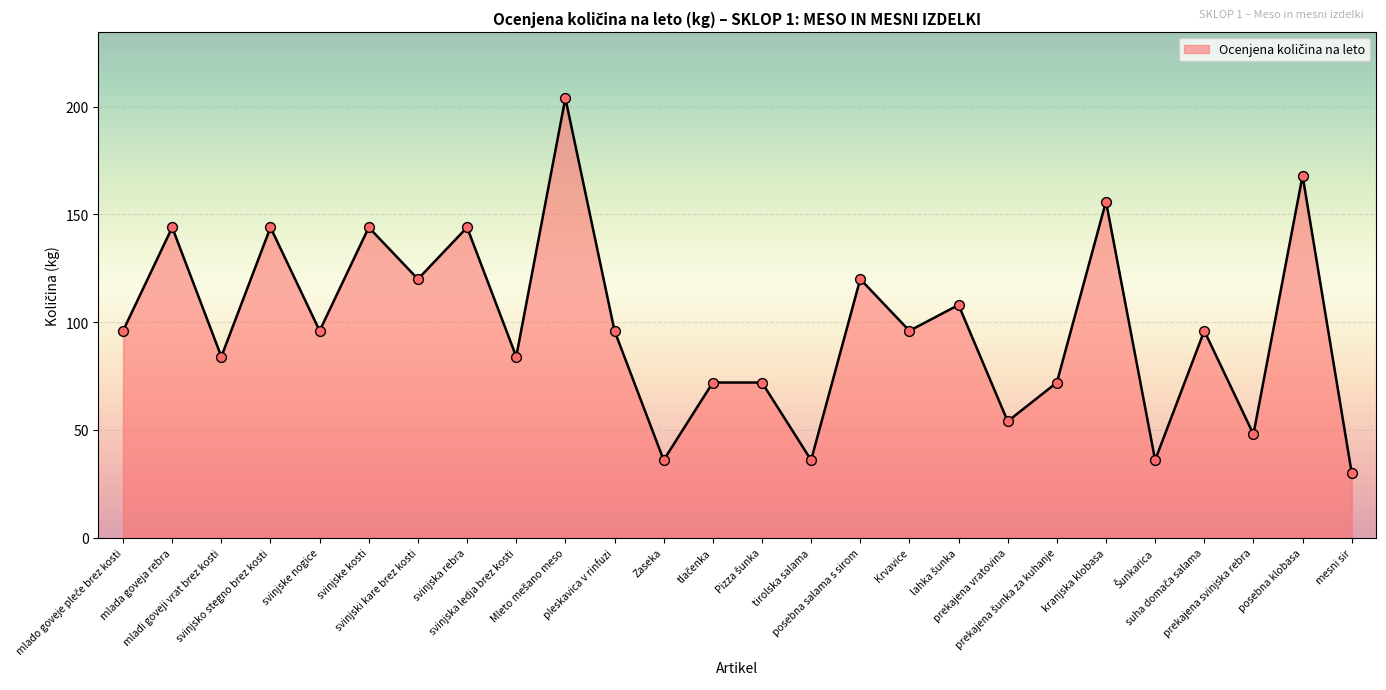

What is the difference between the maximum and minimum values?

174